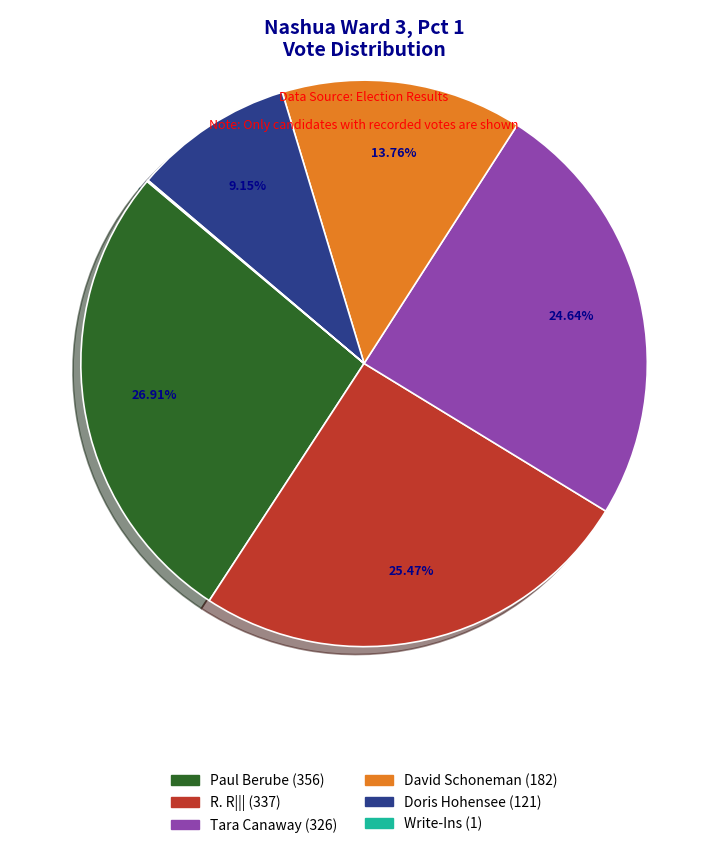

To the nearest percent, what is the combined percentage of Doris Hohensee and Tara Canaway?

34%